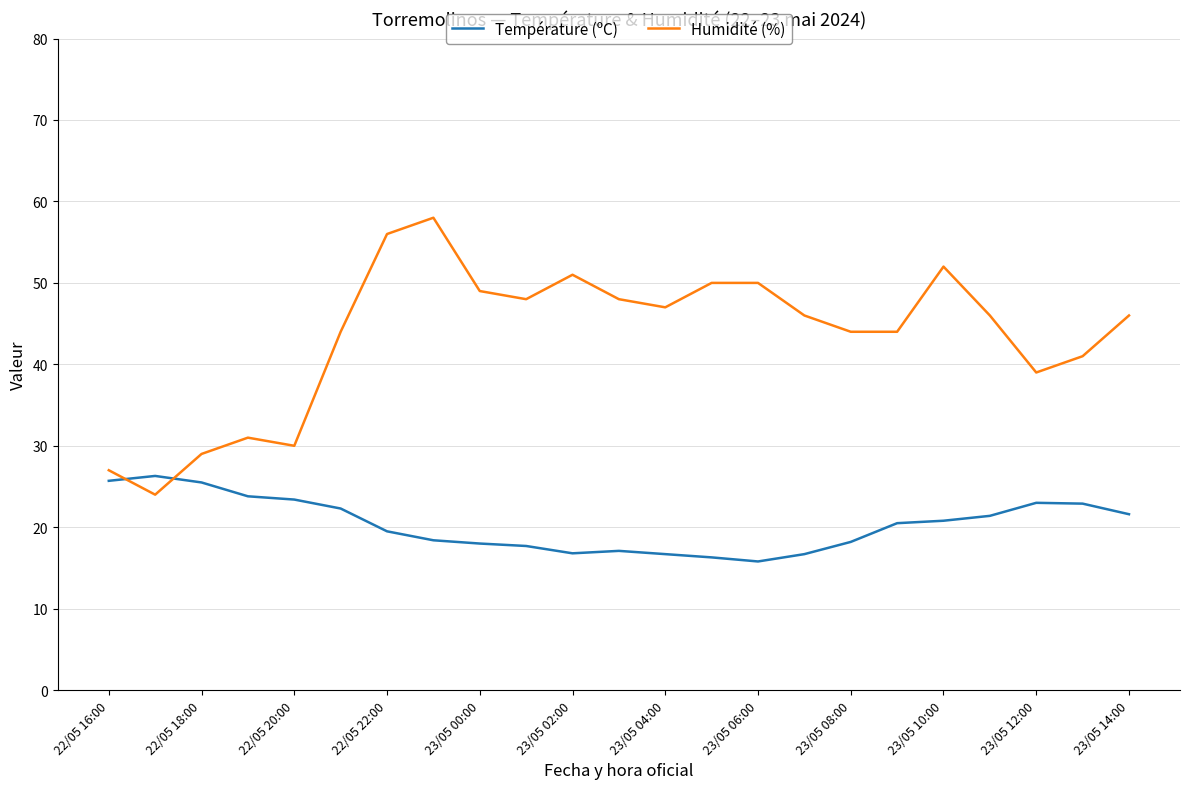

Rank the series by their maximum value, from highest to lowest.

Humidité (%), Température (ºC)